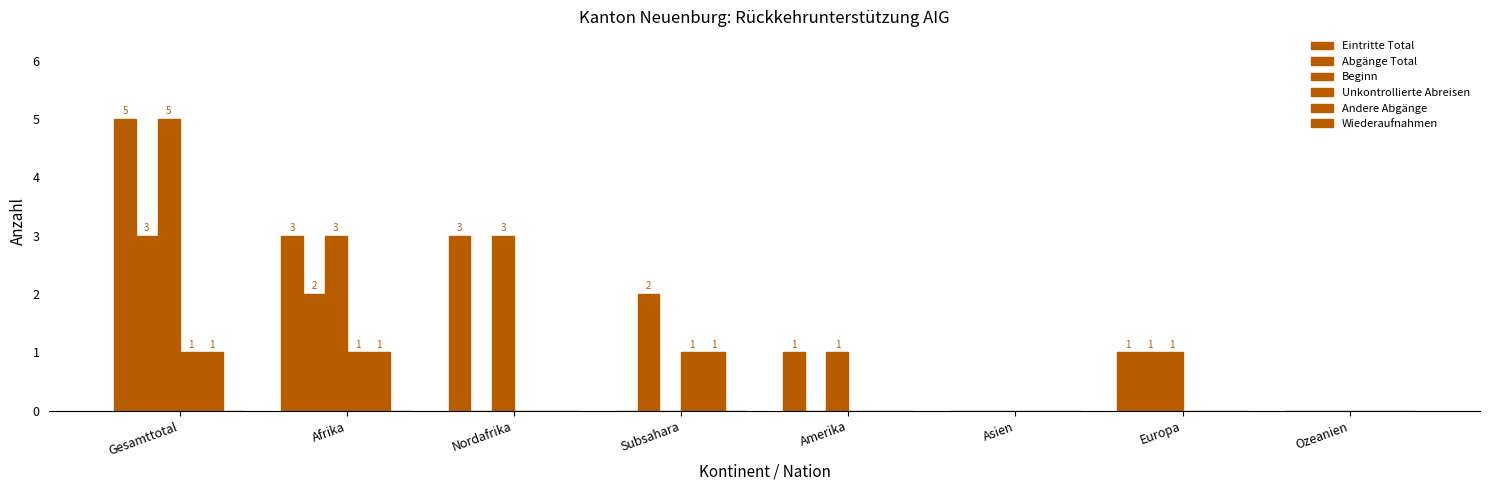

What is the difference between the maximum and second lowest values in the Unkontrollierte Abreisen series?

1